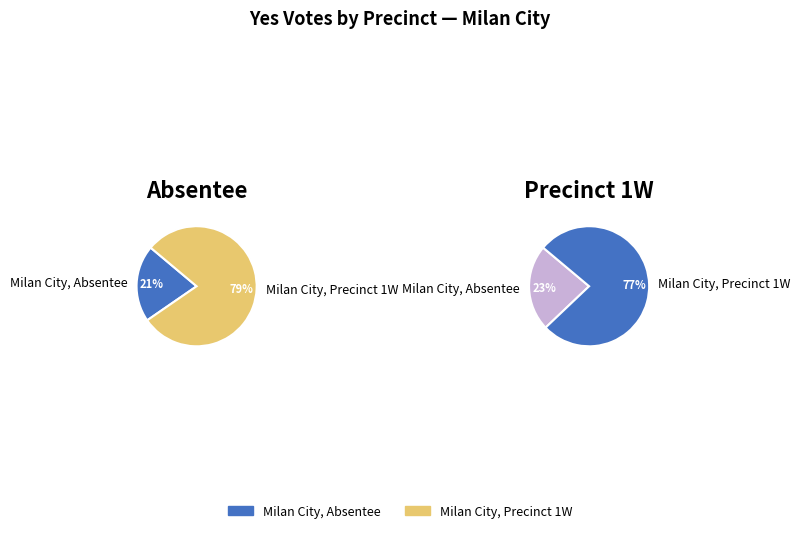

What is the smallest slice in the pie chart?

Milan City, Absentee